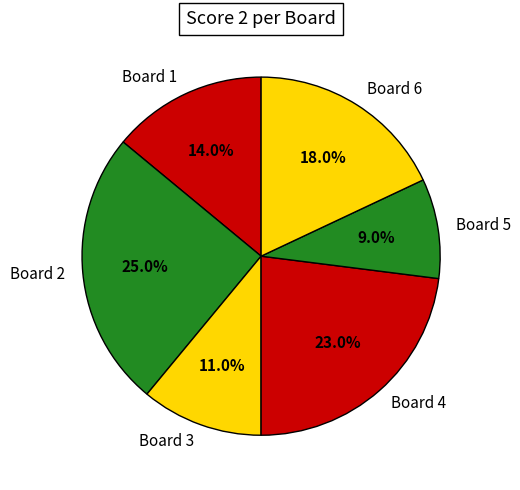

To the nearest percent, what is the difference between the largest and smallest slice percentages?

16%